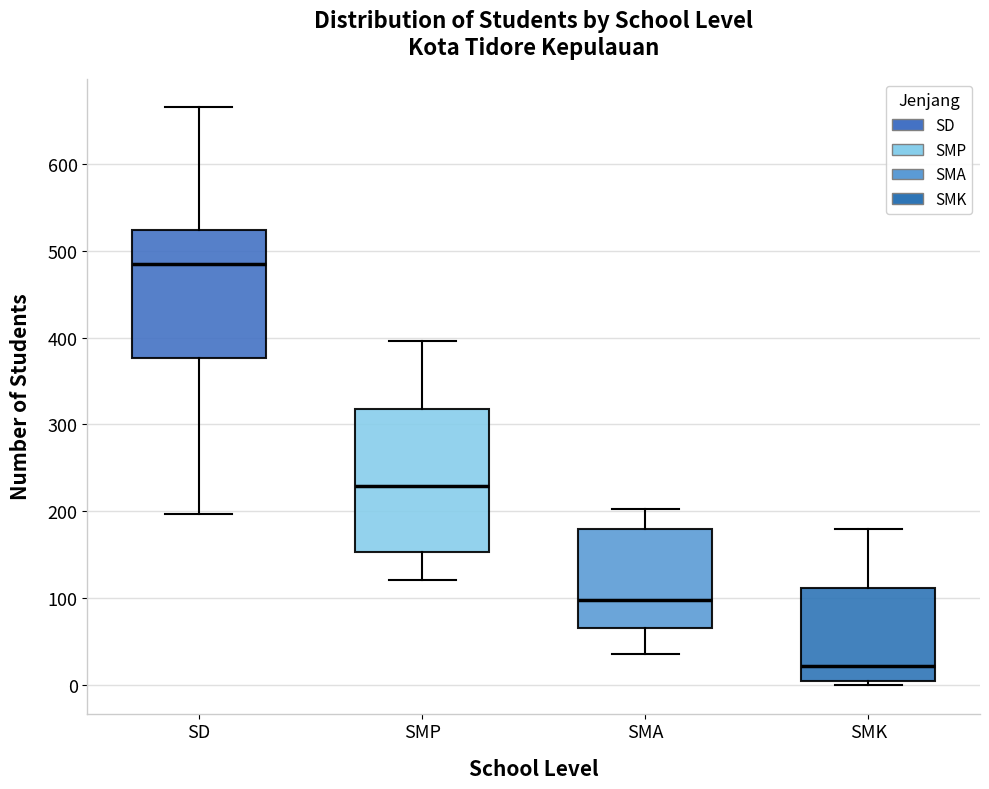

Which box's median line is the highest?

SD